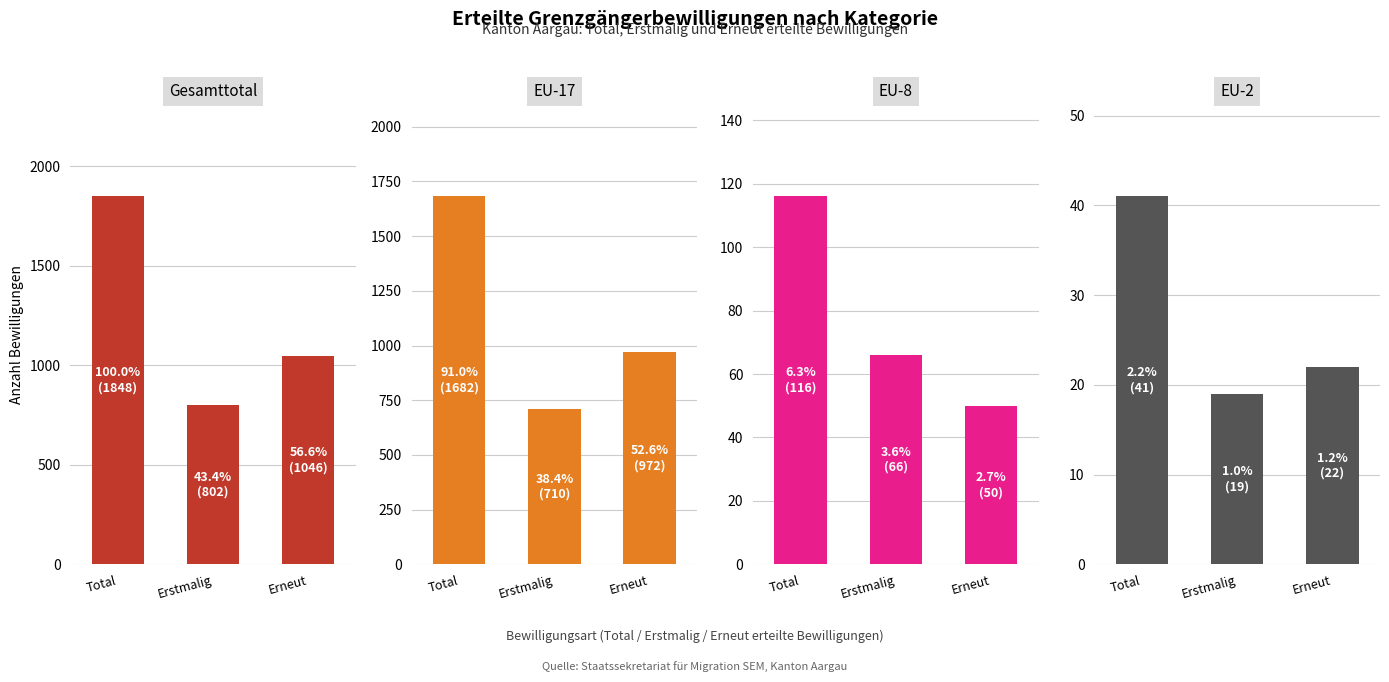

Between Total and Erneut, which series saw the biggest shift?

Gesamttotal